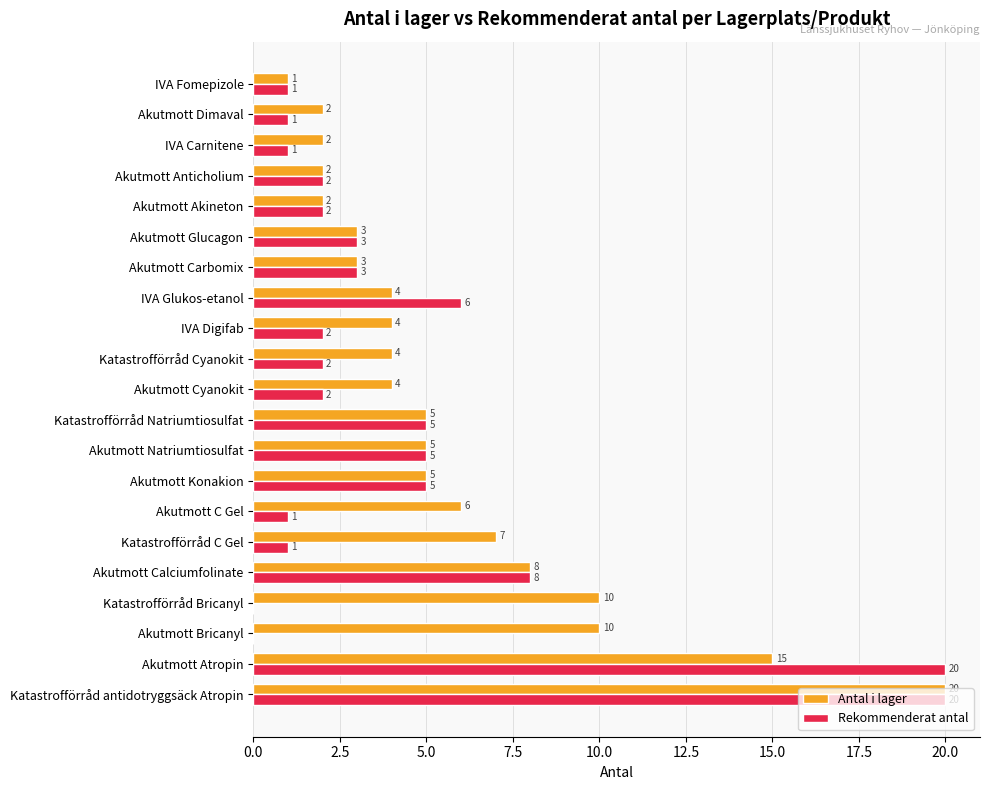

Which series has the largest total across all categories?

Antal i lager